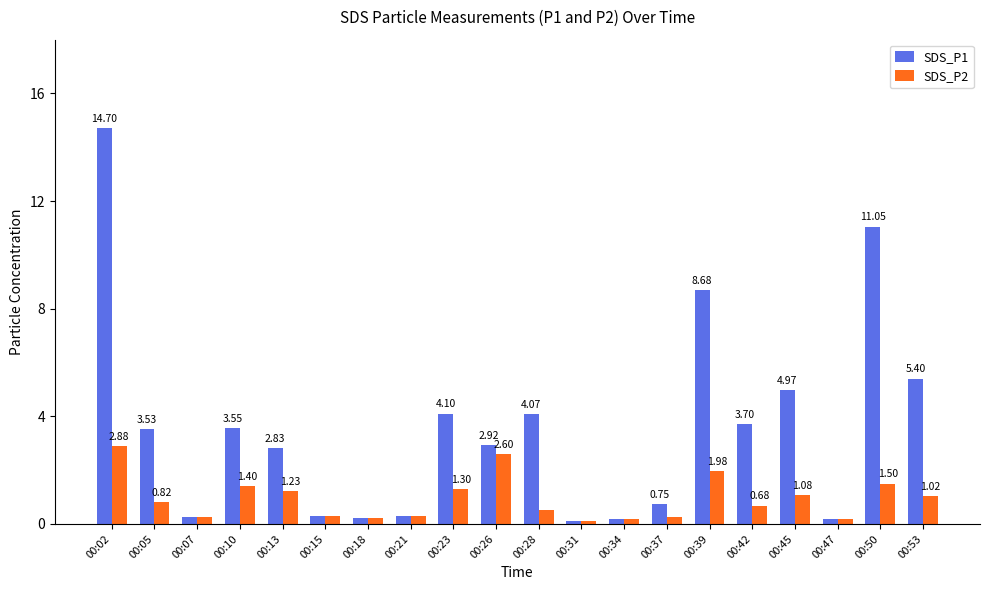

What is the maximum value for SDS_P1?

14.7